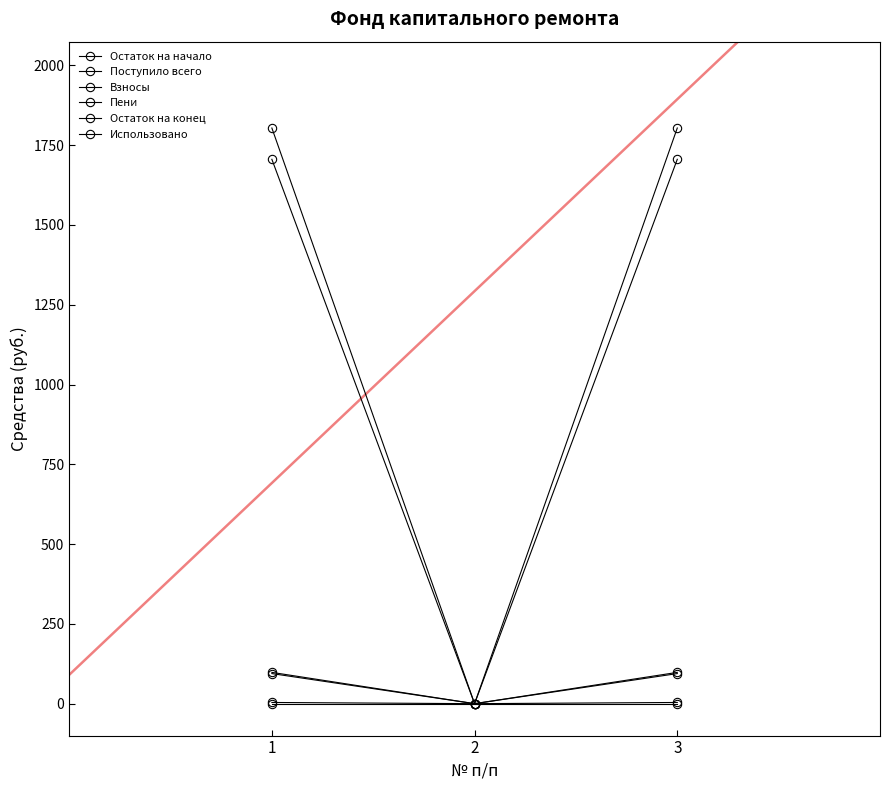

Does the chart have visible grid lines?

No